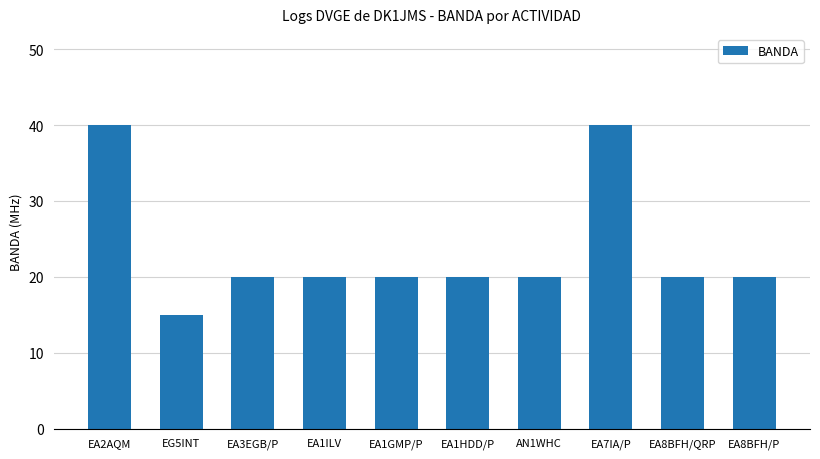

Reading right to left, extract all data points from this chart.

20	20	40	20	20	20	20	20	15	40